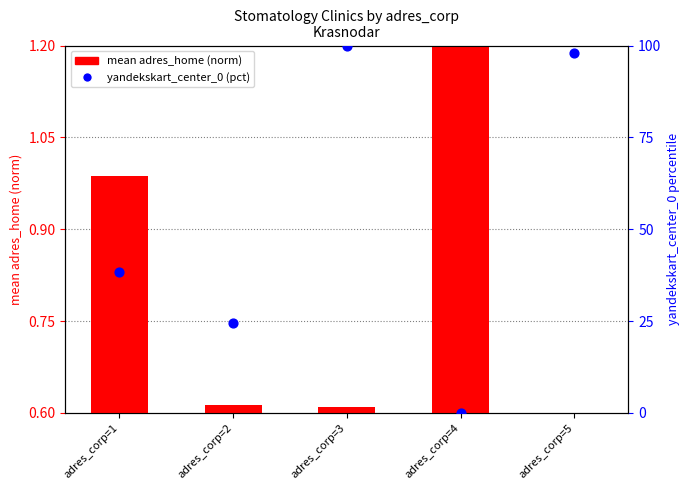

At how many categories does at least one series exceed 84?

2